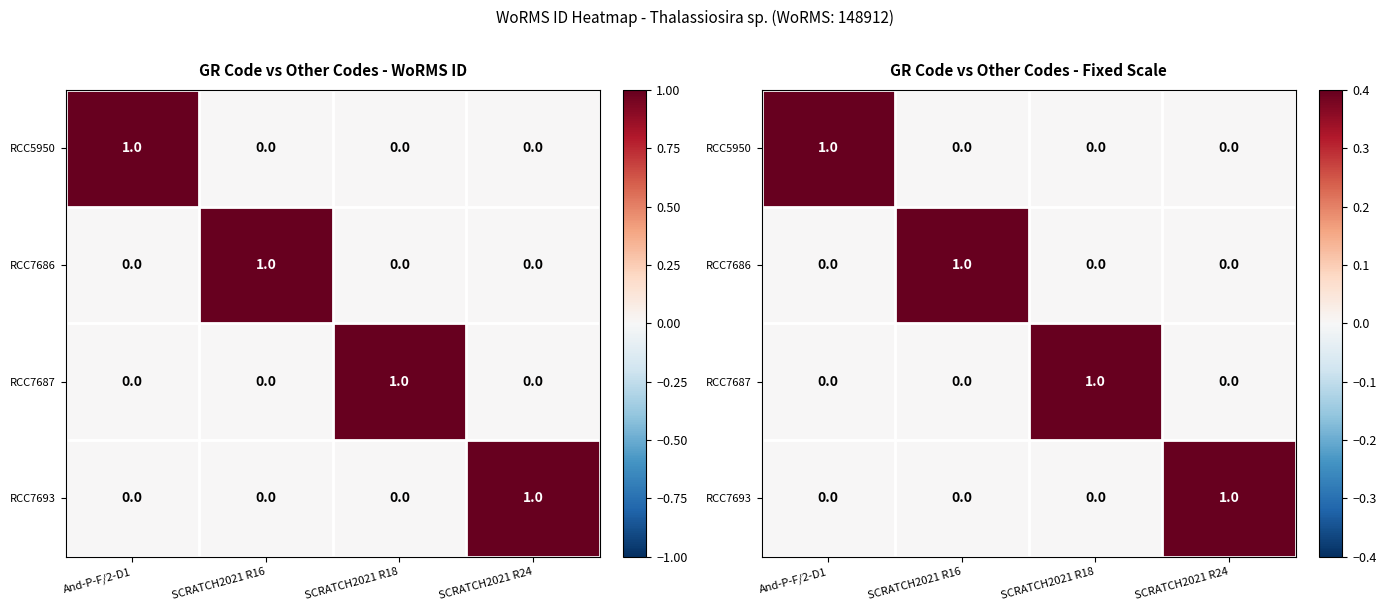

True or false: RCC7693 has a value of 0 at SCRATCH2021 R18.

True